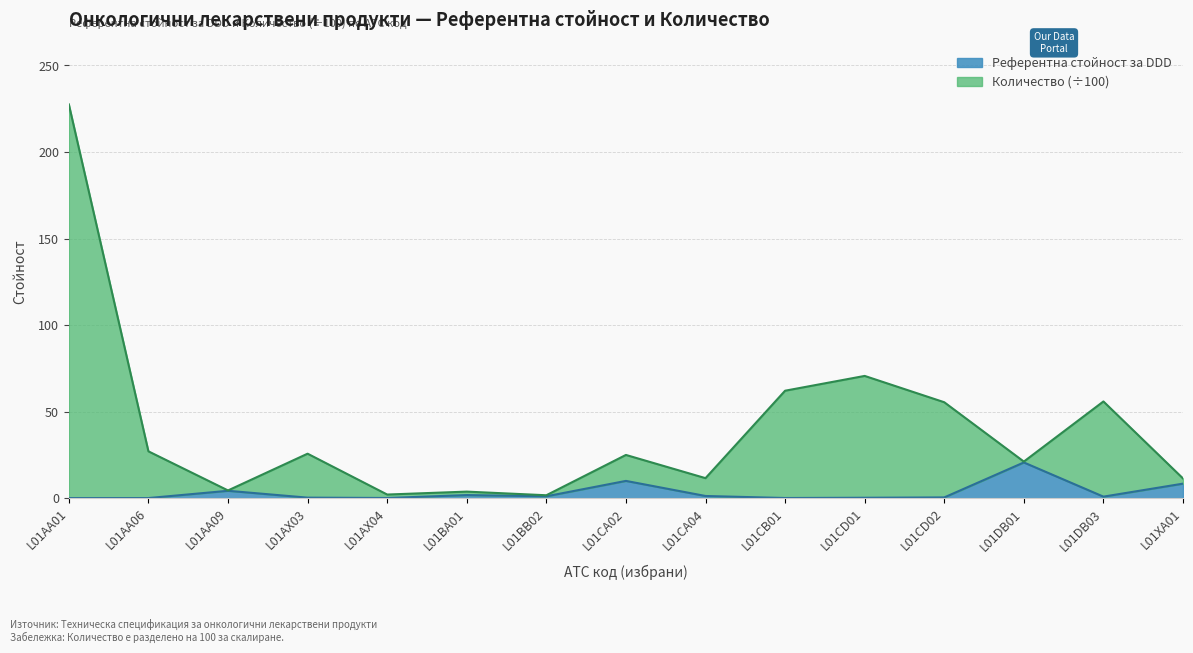

List the series in order of their peak value, highest first.

Количество (x100), Референтна стойност